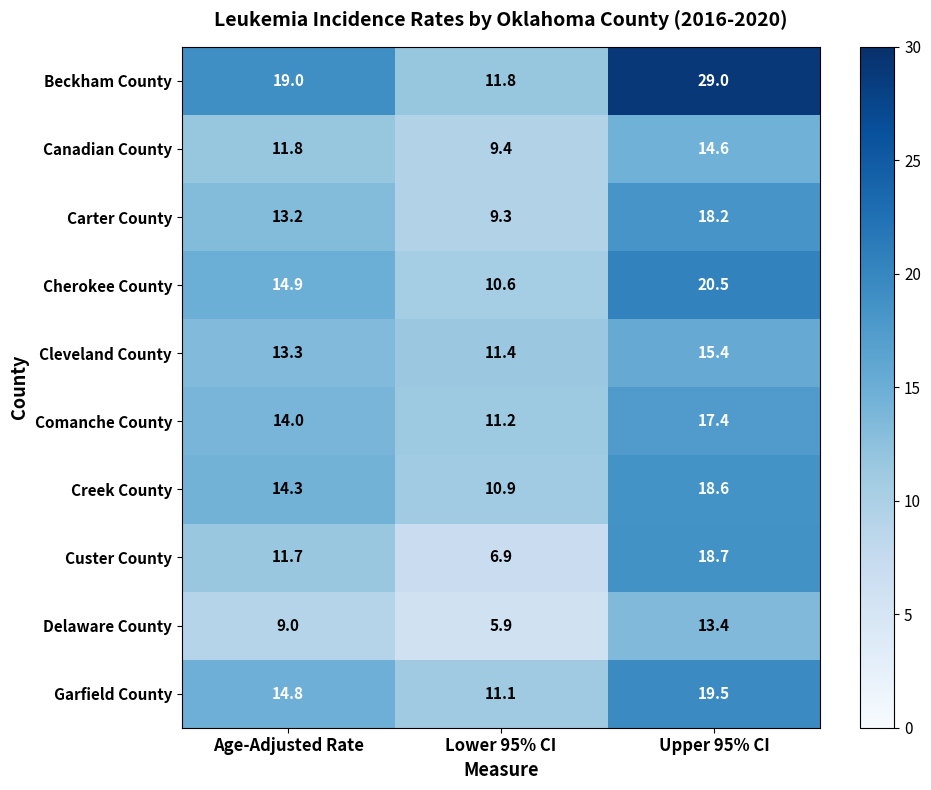

What is the maximum value for Cleveland County?

15.4